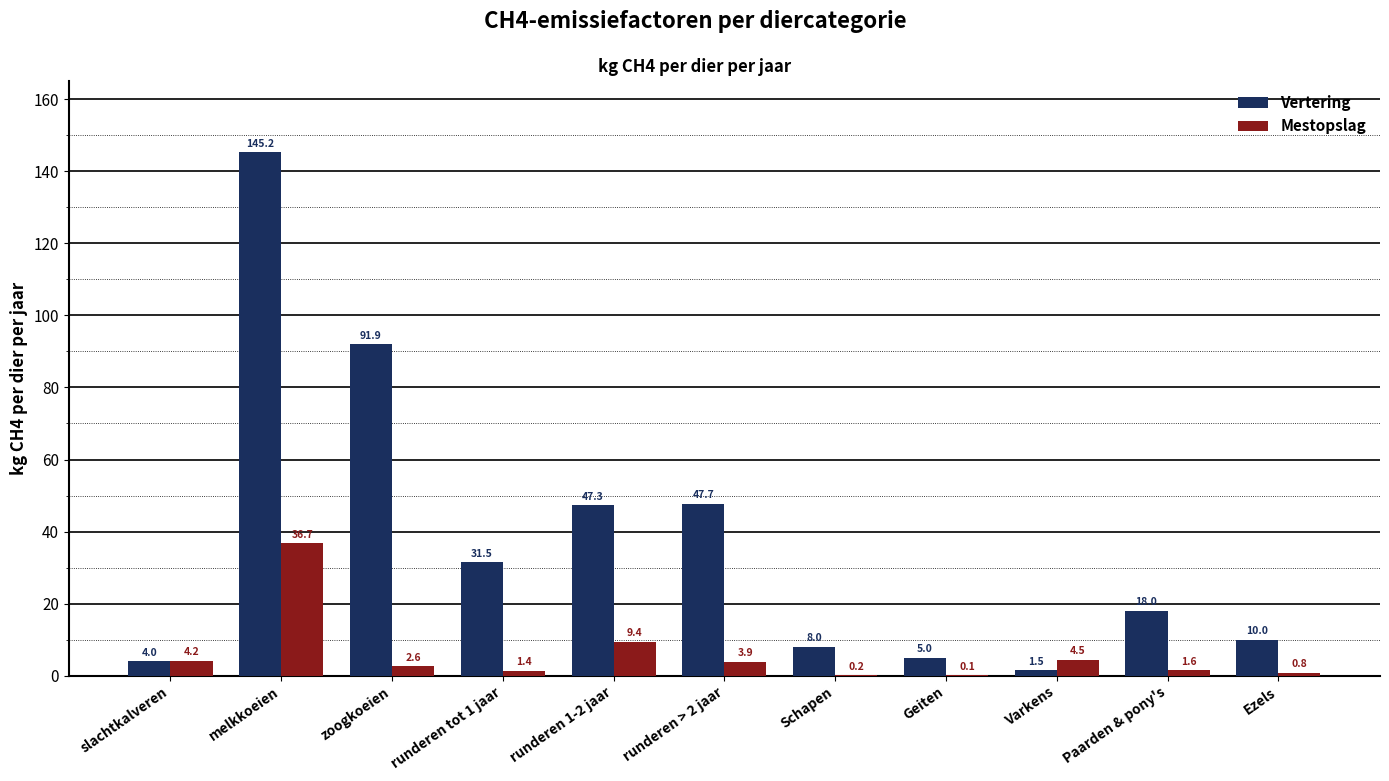

Which series has the widest spread of values?

Vertering